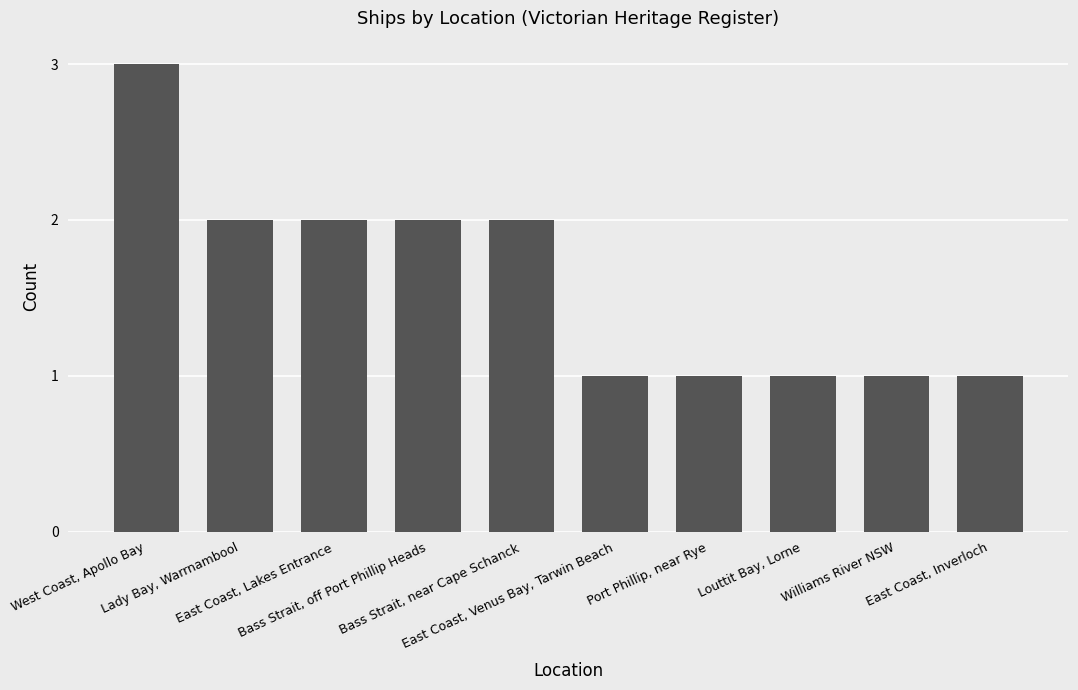

How many values are between 1 and 2?

9